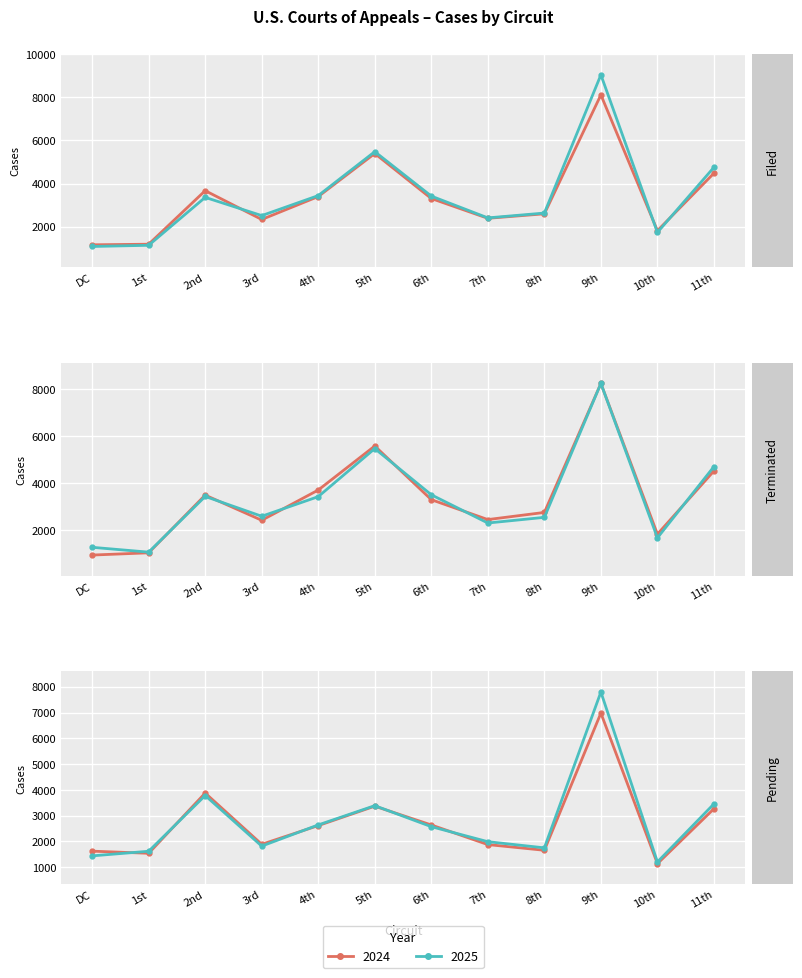

Which label corresponds to the largest value in the chart?

9th